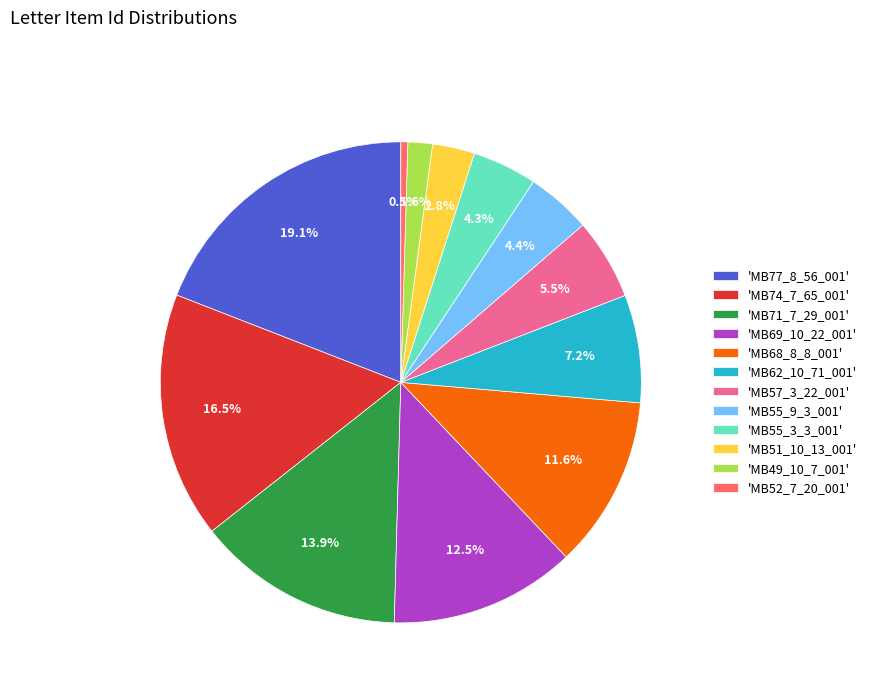

What is the largest slice in the pie chart?

'MB77_8_56_001'